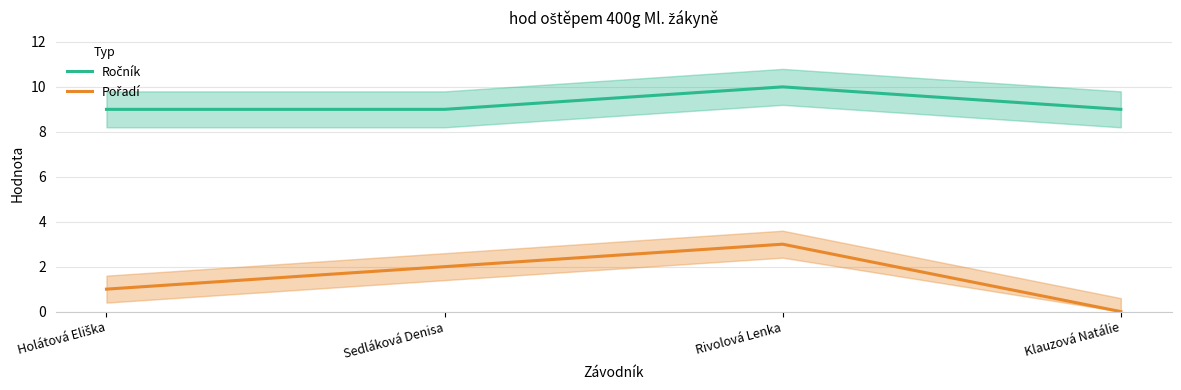

How many lines are shown in the chart?

2